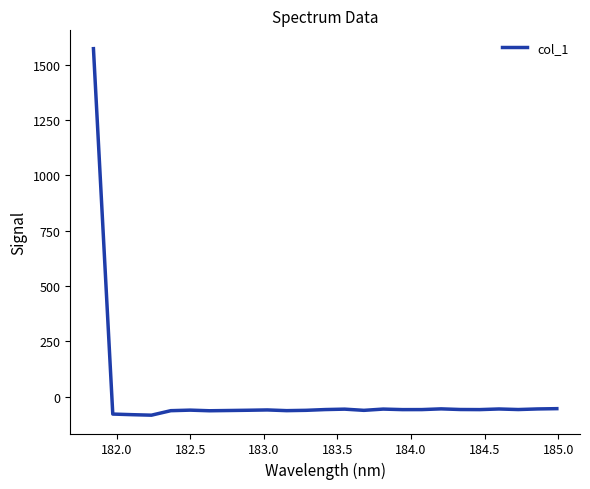

What is the difference between the maximum and minimum values?

1655.9